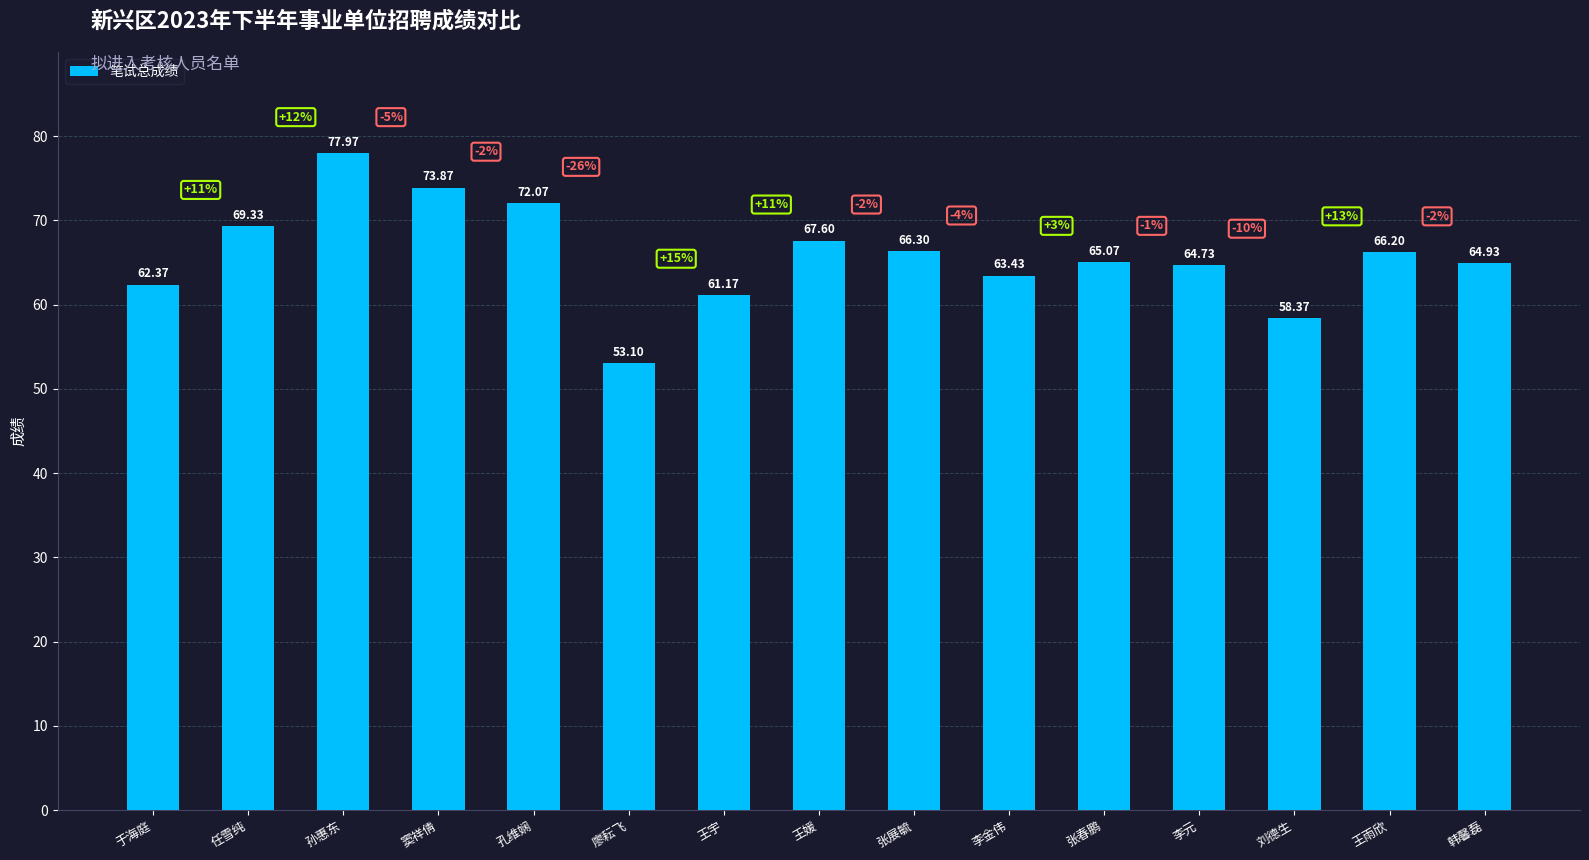

How many series are shown in this chart?

1